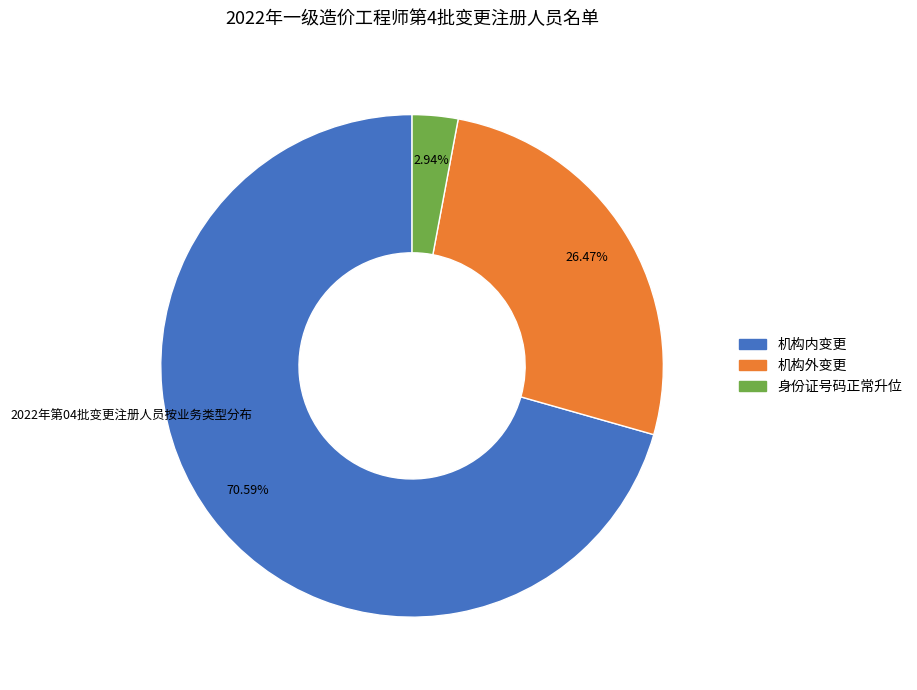

How many slices are in this pie chart?

3